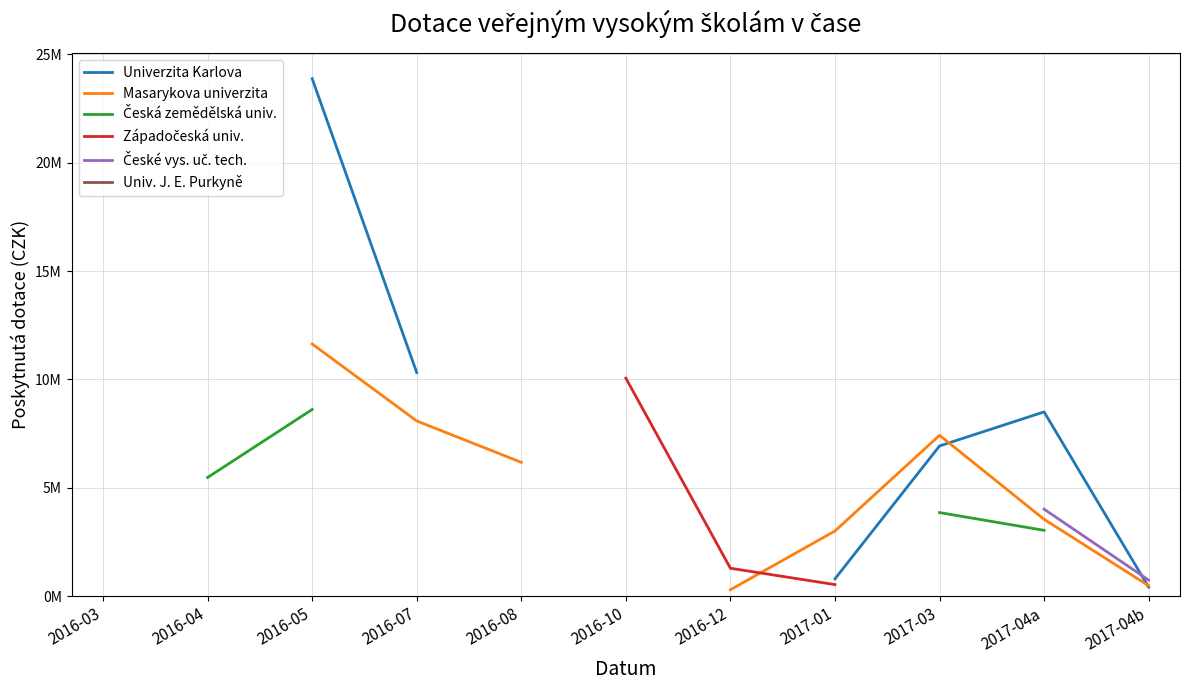

In Univerzita Karlova, how many points are higher than both neighbors (excluding endpoints)?

1